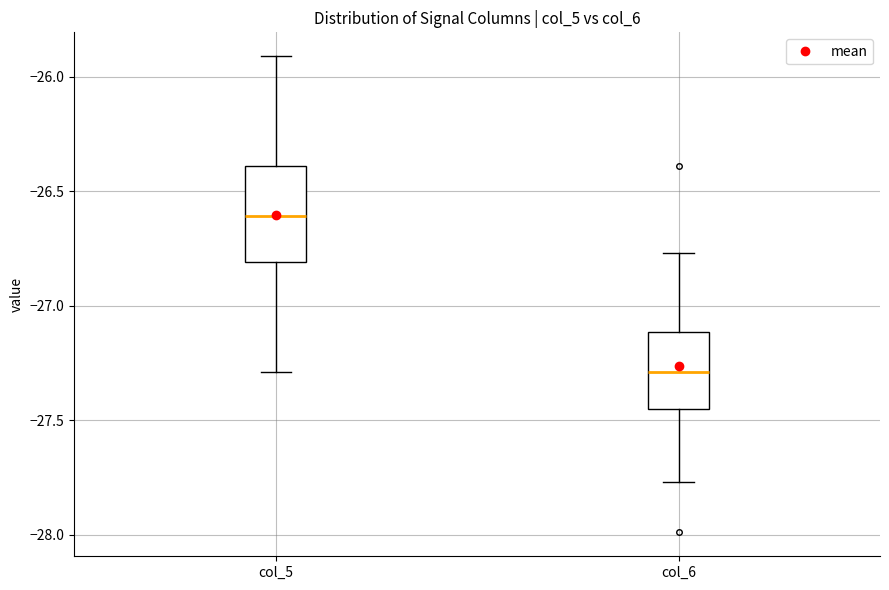

Which box is the tallest, from its lower edge to its upper edge?

col_5